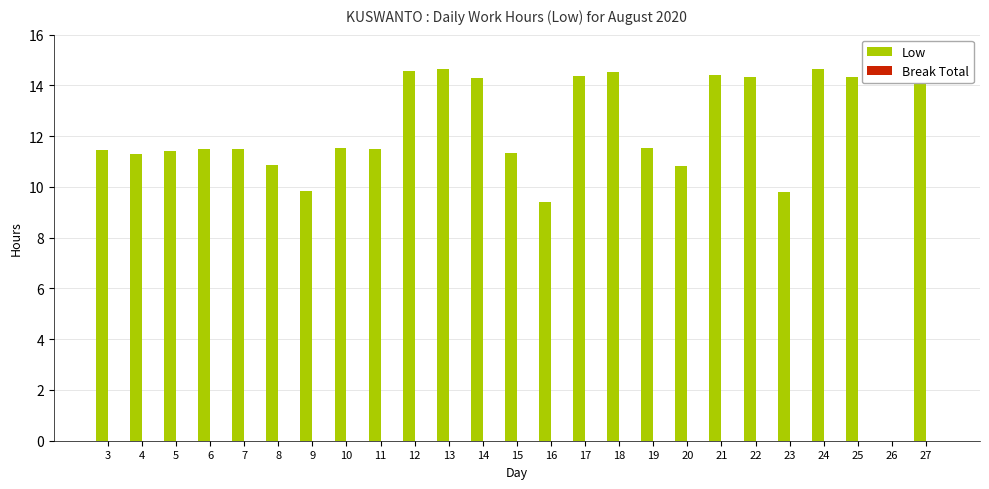

What is the sum of the values at 12 and 14?

28.9